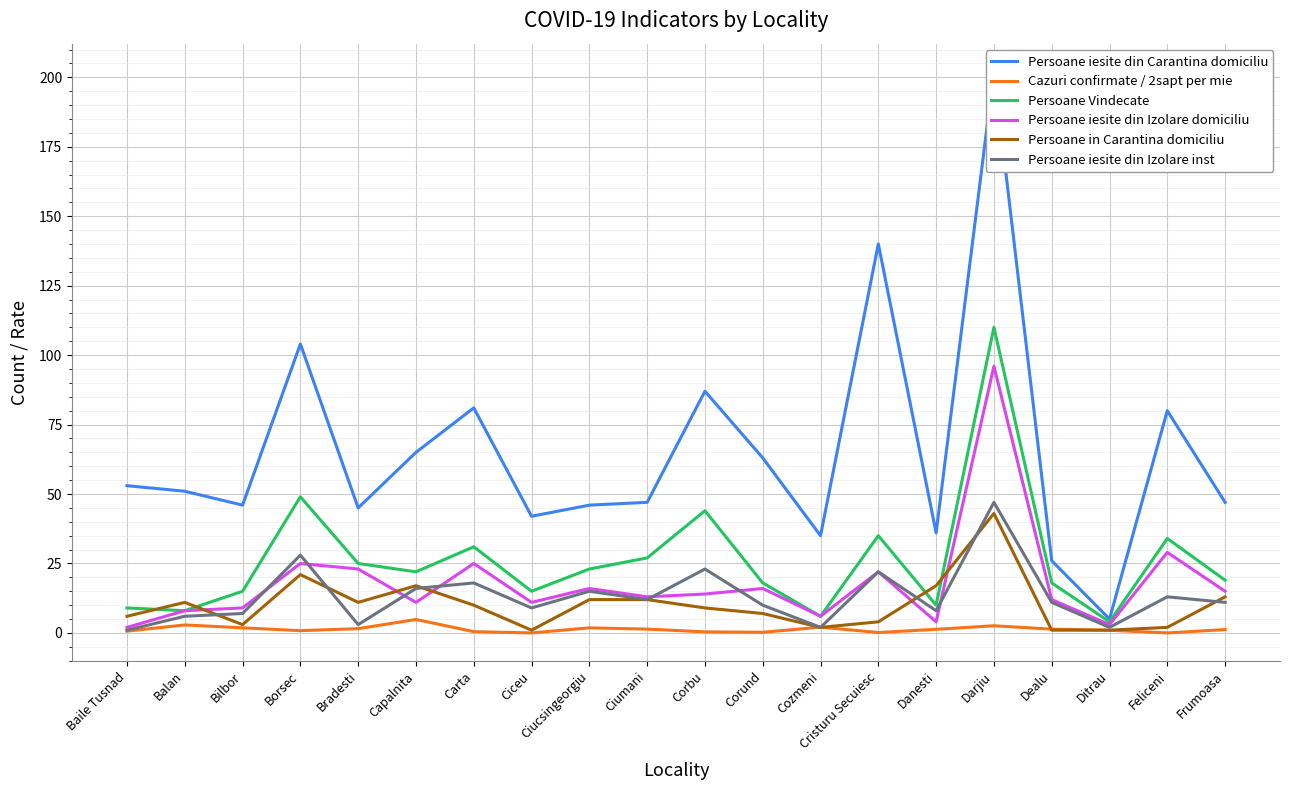

What is the value of the Persoane Vindecate point at the 6th from the left?

22.0